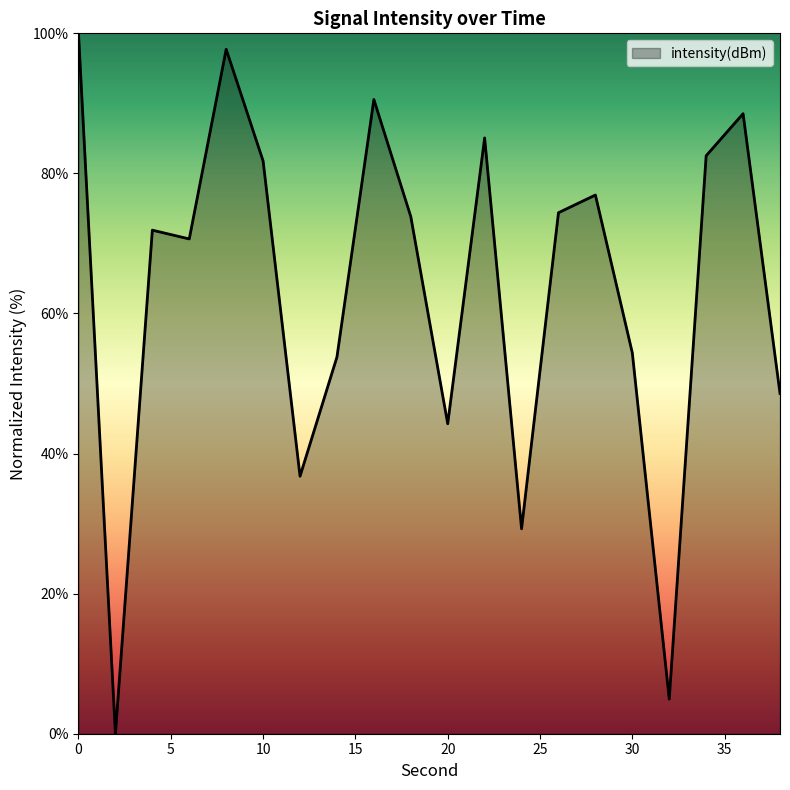

How many lines are shown in the chart?

1